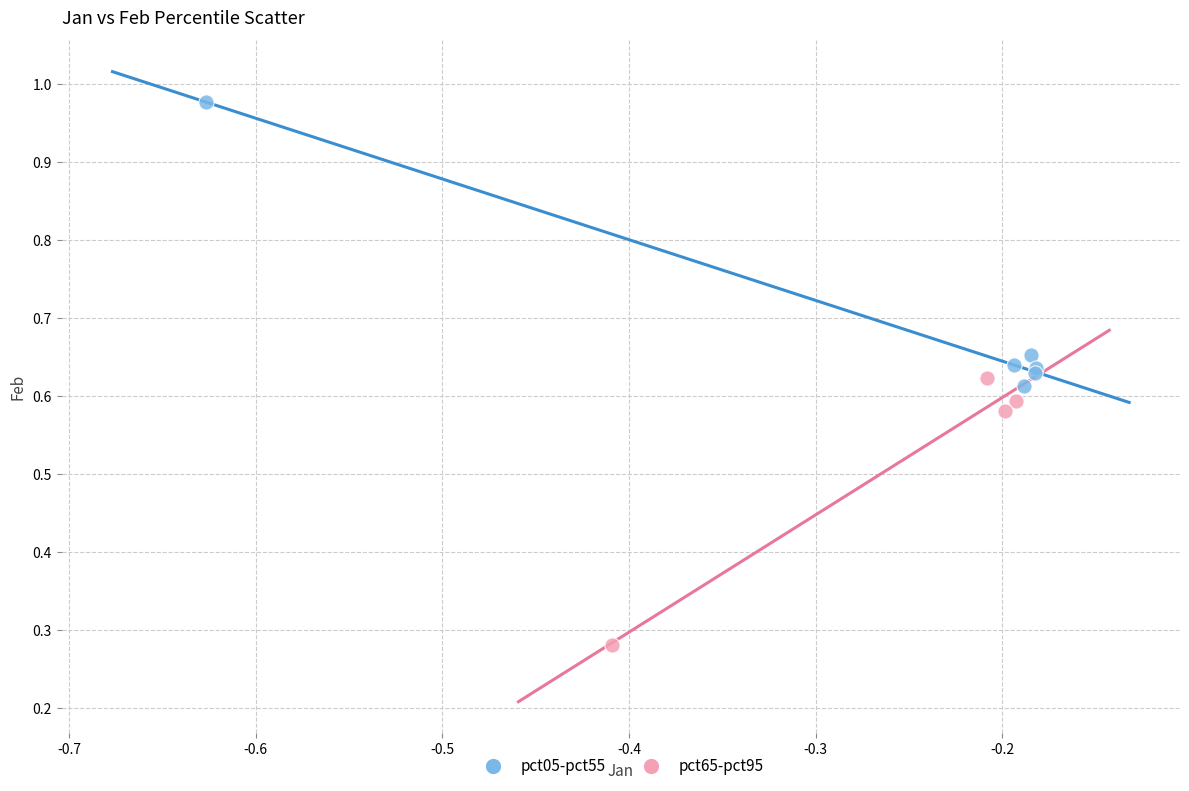

Which series has the largest Y range (max minus min)?

pct05-pct55